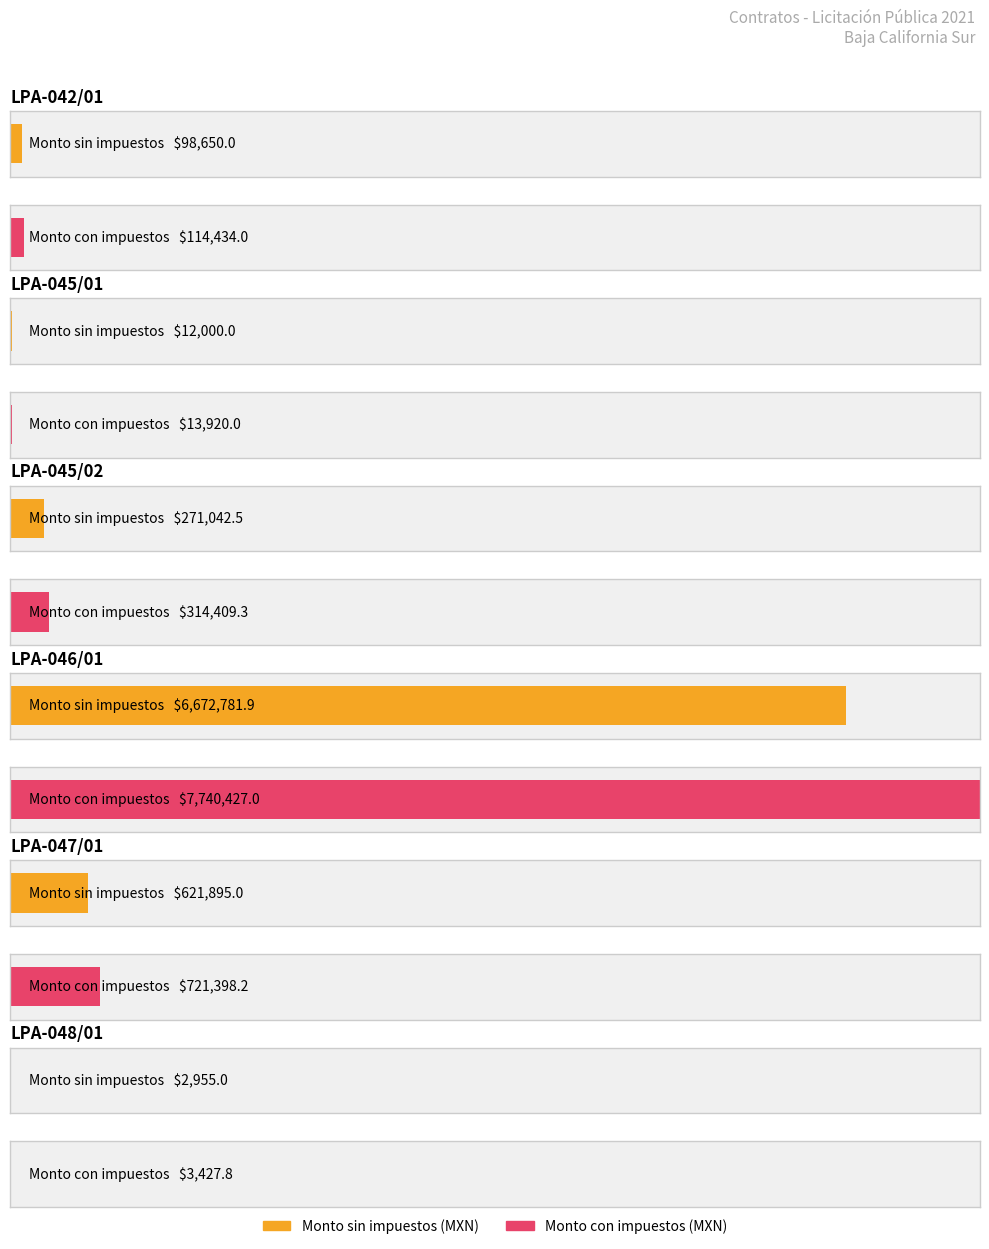

Reading right to left, transcribe all the data shown in this chart.

Monto sin impuestos (MXN): 2955.0	621895.0	6672781.9	271042.5	12000.0	98650.0
Monto con impuestos (MXN): 3427.8	721398.2	7740427.0	314409.3	13920.0	114434.0